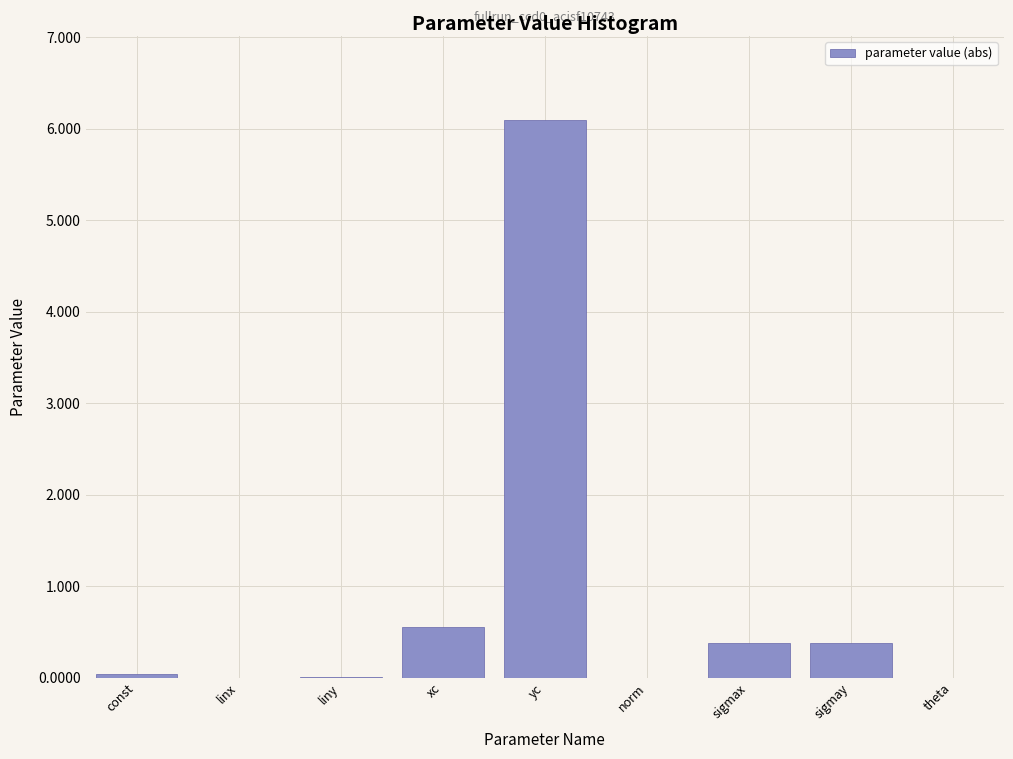

What is the sum of all values?

7.5